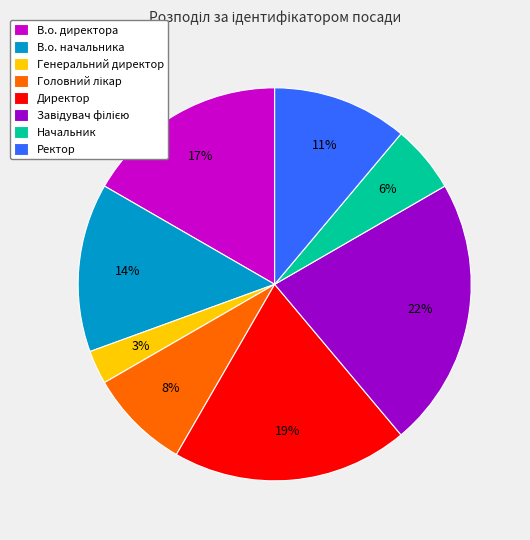

To the nearest percent, what portion does Директор represent?

19%